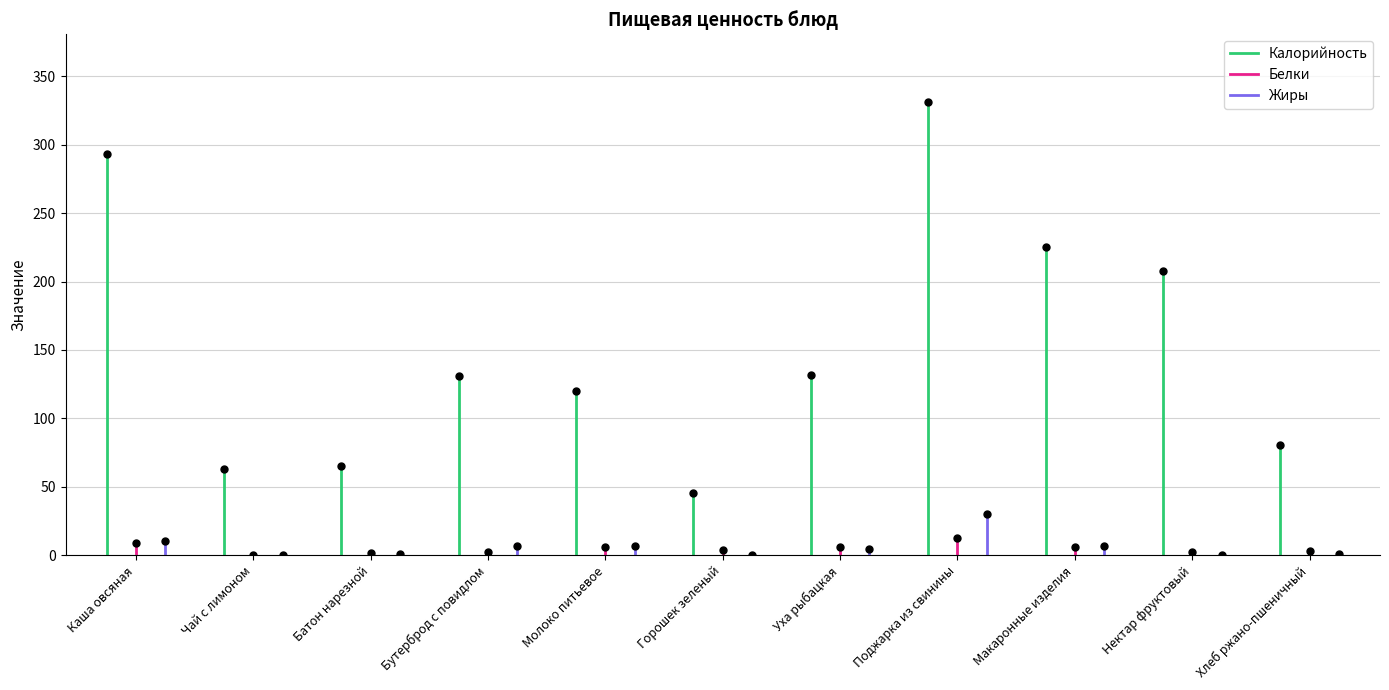

What position from the left is Каша овсяная?

1